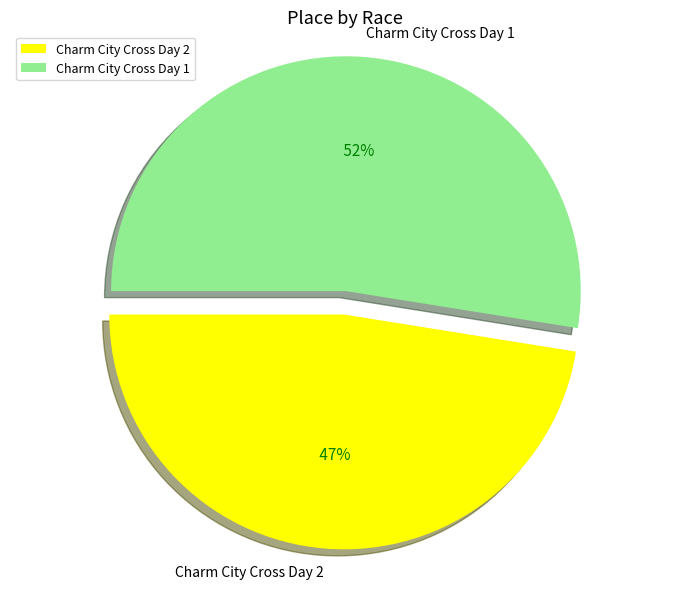

To the nearest percent, what is the difference between the Charm City Cross Day 1 and Charm City Cross Day 2 slice percentages?

5%